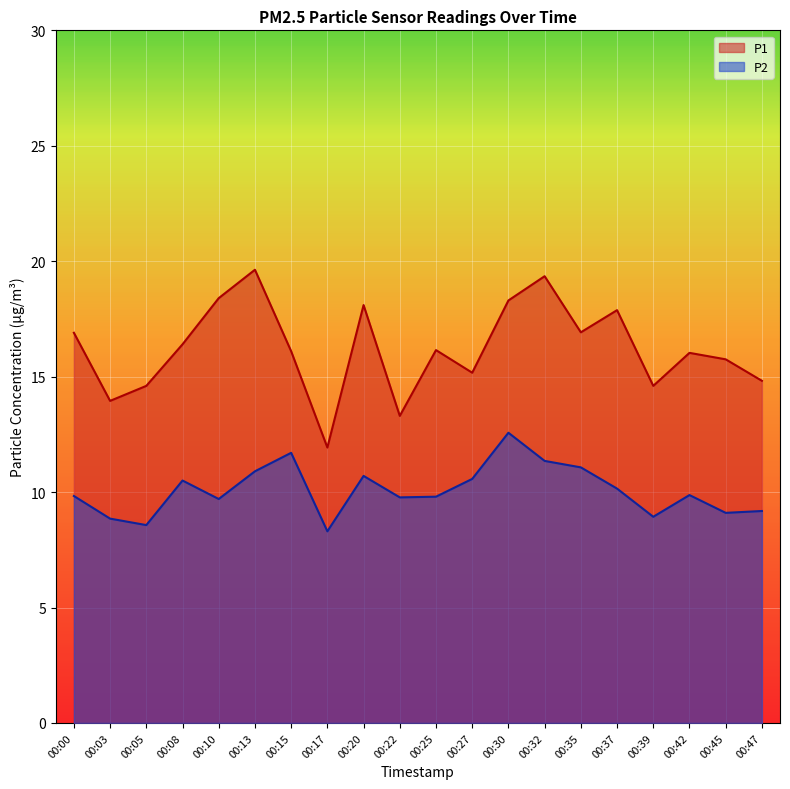

What is the difference between the maximum and minimum values in the P1 series?

7.7